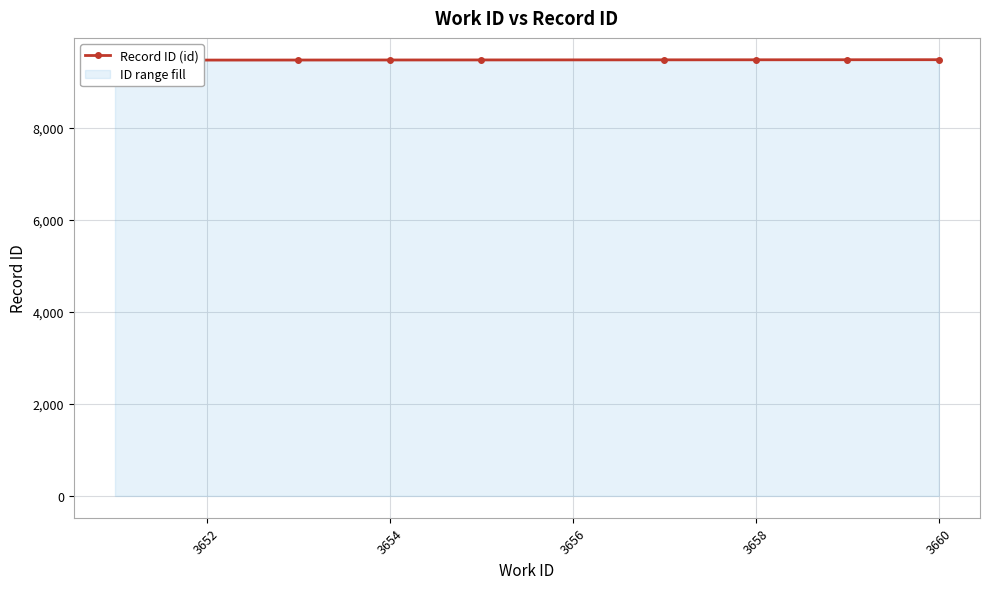

Is it true that the value at 3656 is 9481?

True